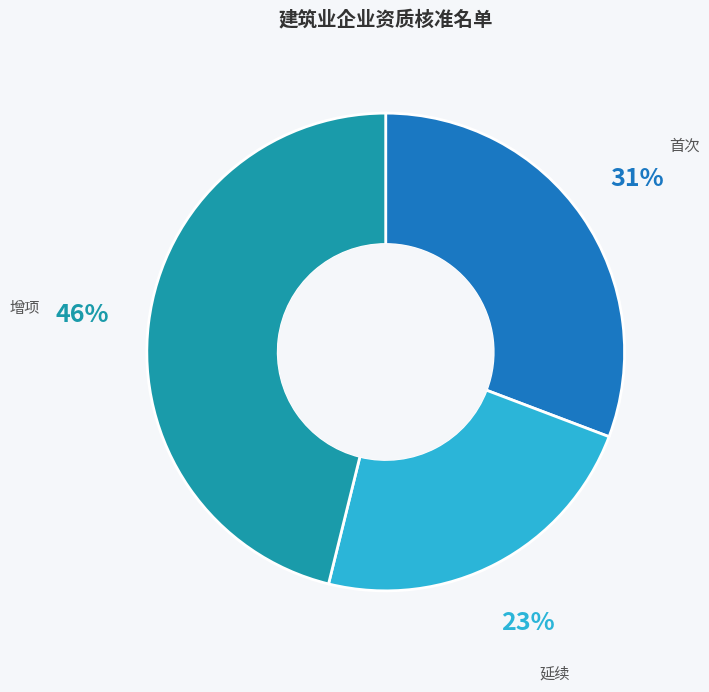

To the nearest percent, what is the average slice percentage?

33%